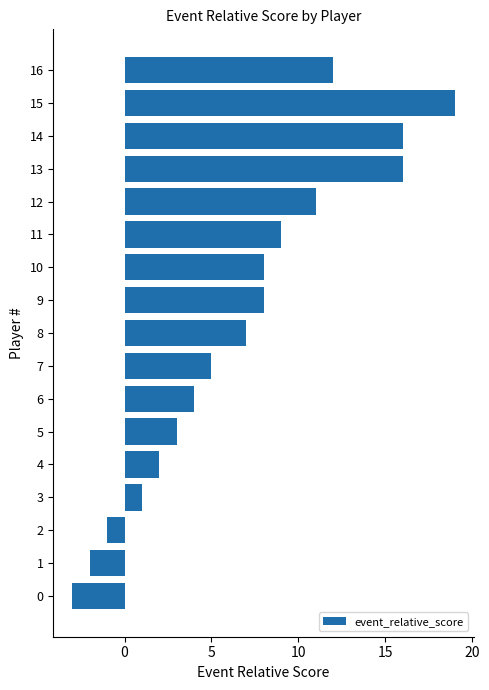

Reading bottom to top, transcribe all the data shown in this chart.

0=-3	1=-2	2=-1	3=1	4=2	5=3	6=4	7=5	8=7	9=8	10=8	11=9	12=11	13=16	14=16	15=19	16=12